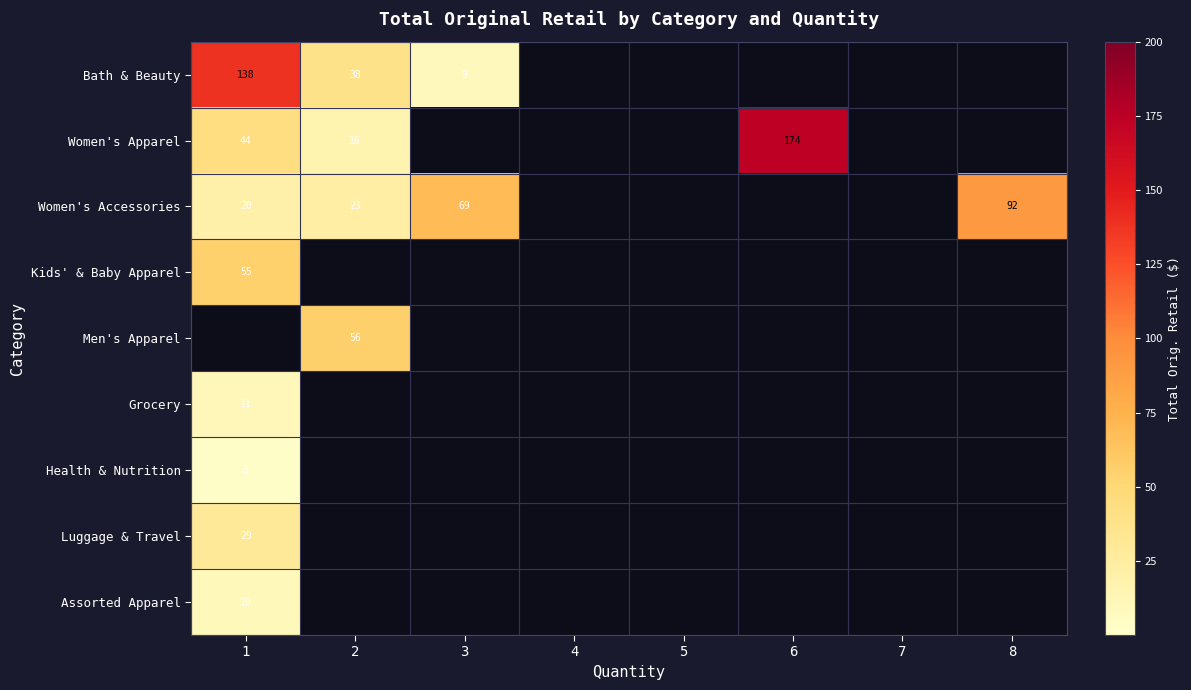

The Women's Accessories series shows 69 at 3. True or false?

True